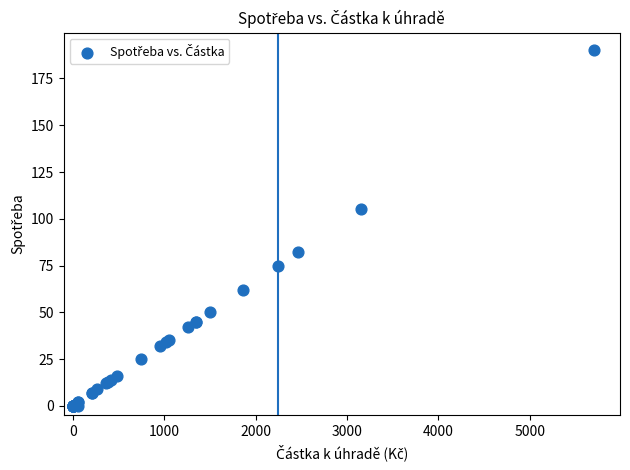

What Y value in the scatter plot is closest to 95?

105